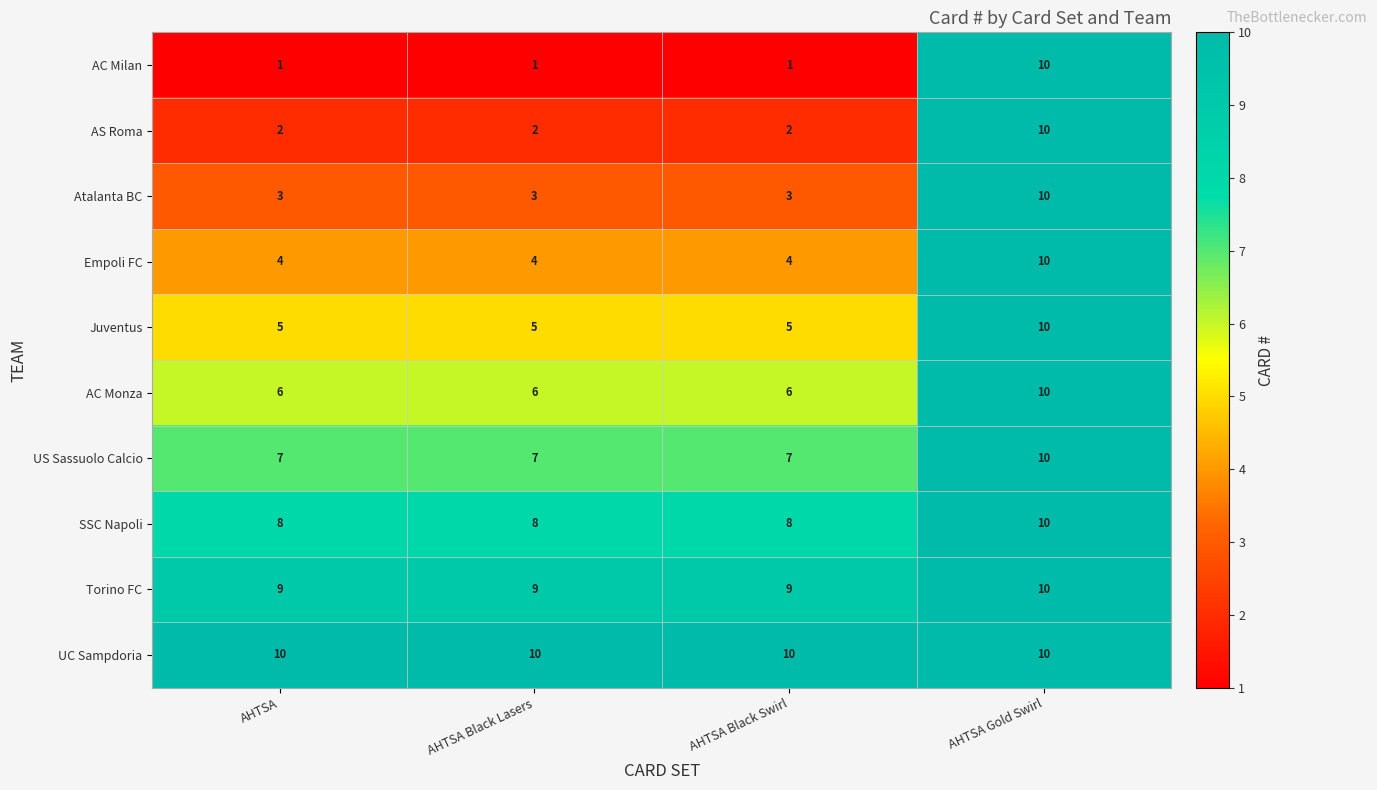

Count the SSC Napoli values in the range 8 to 10.

4